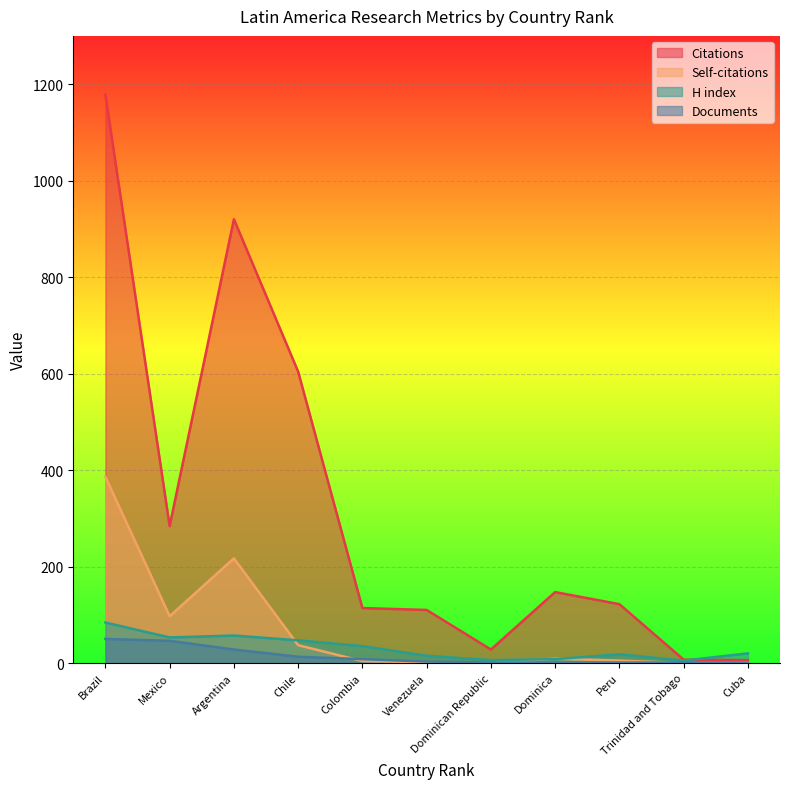

True or false: Self-citations and Documents intersect in this chart.

True